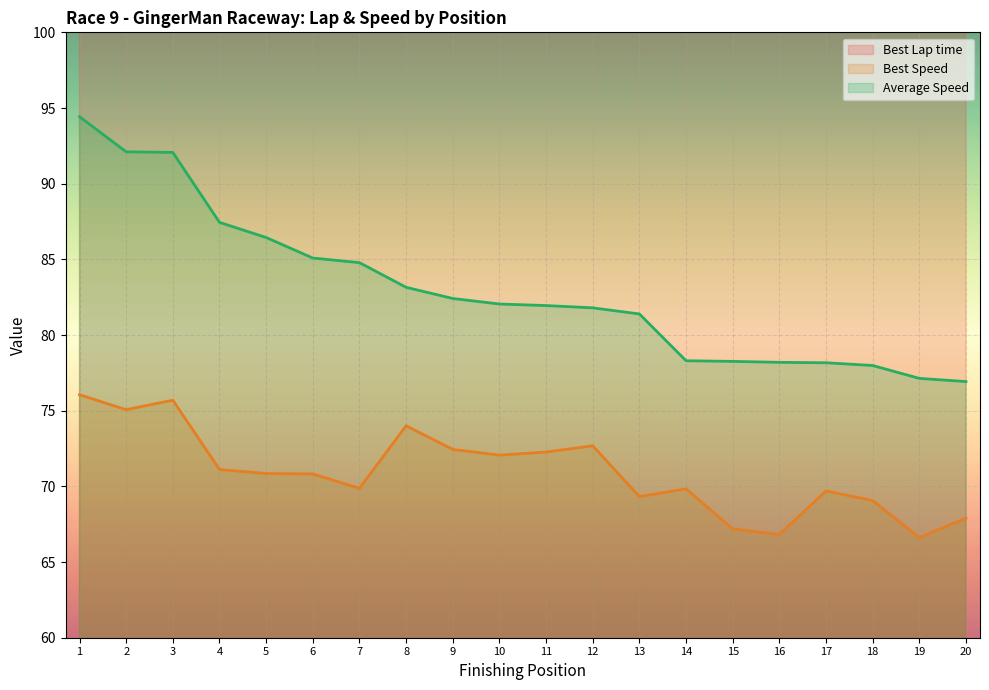

What is the sum of all Average Speed values?

1660.1